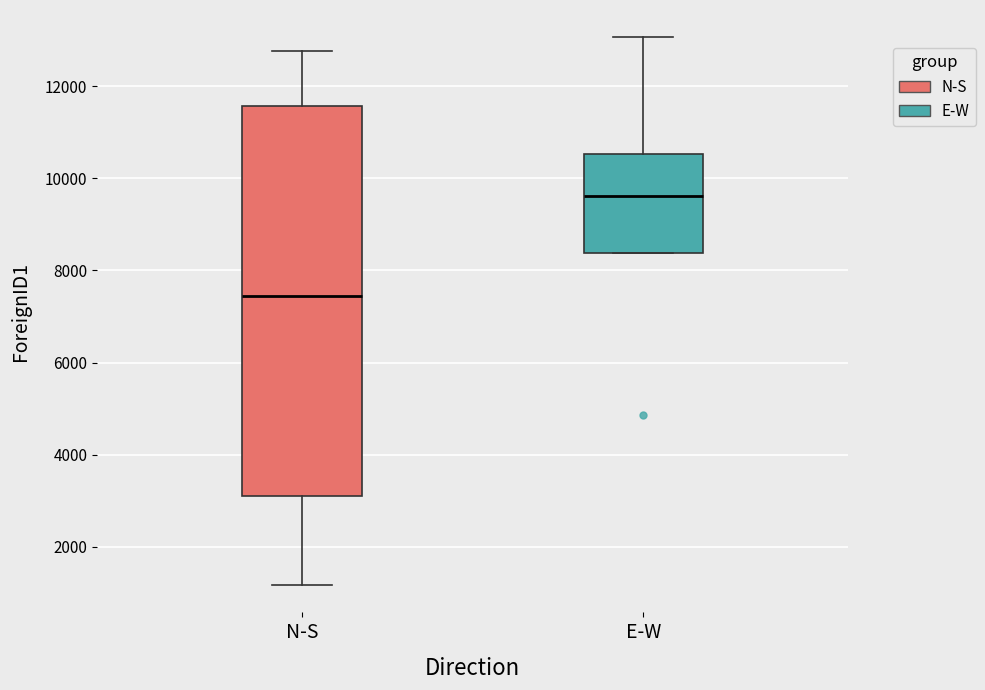

Reading left to right, transcribe this box plot: for each box, give where its median line is, the range the box spans, and where its two whiskers end, as read against the y-axis. The values are not printed on the chart, so give them approximately, as read against the axis.

N-S: median 7400, box 3000 to 11600, whiskers 1200 to 12800
E-W: median 9600, box 8400 to 10600, whiskers 8400 to 13000